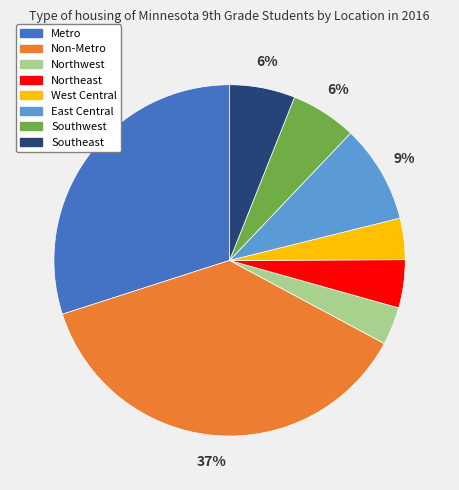

Combined, do Southeast and Southwest account for over 50%?

No